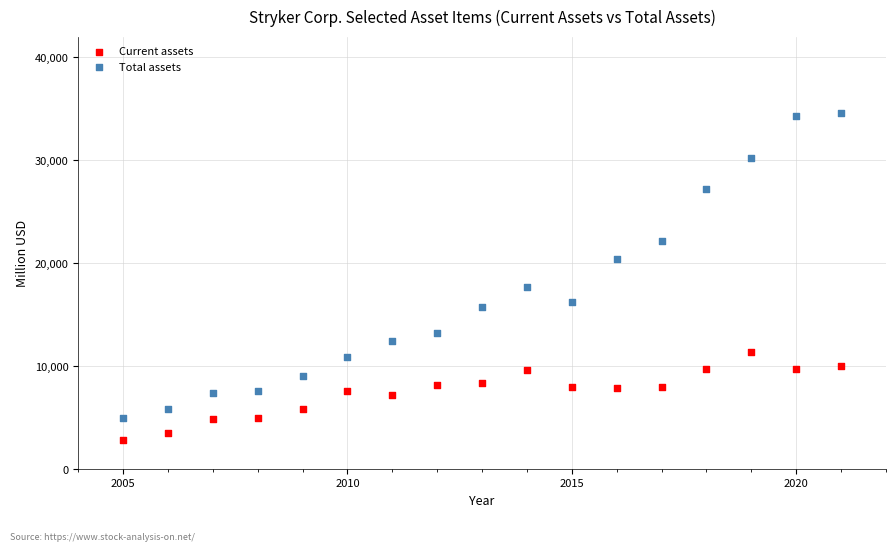

Across all series, what Y value is closest to 18750?

17713